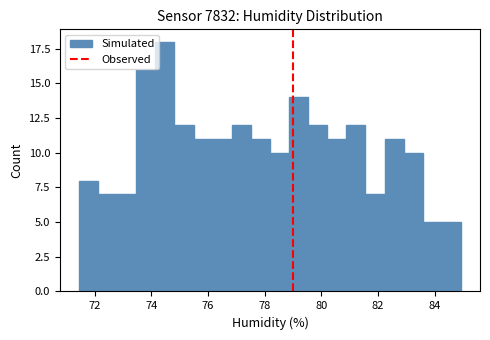

Read against the x-axis, roughly where is the centre of the tallest bar?

74.4